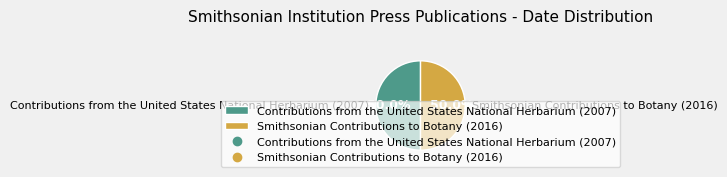

Approximately how many times larger is the value at Smithsonian Contributions to Botany (2016) compared to Contributions from the United States National Herbarium (2007)?

1.0